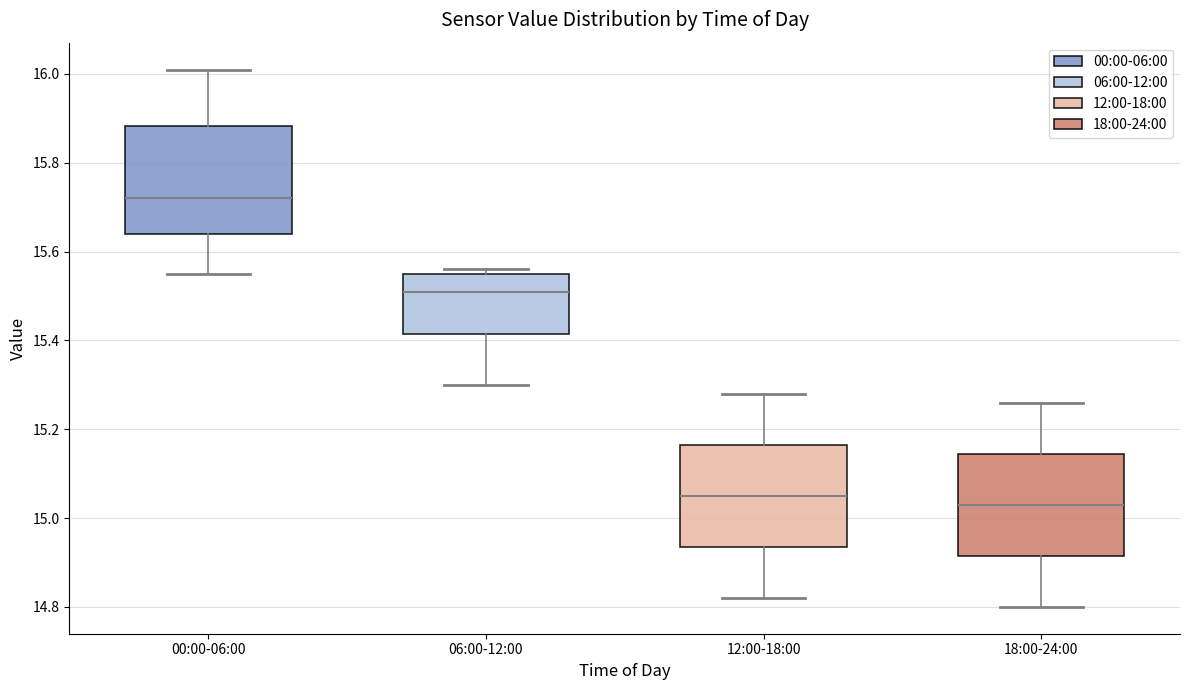

Where is the lower edge of the box for 18:00-24:00 on the y-axis? The values are not printed on the chart, so give them approximately, as read against the axis.

14.92